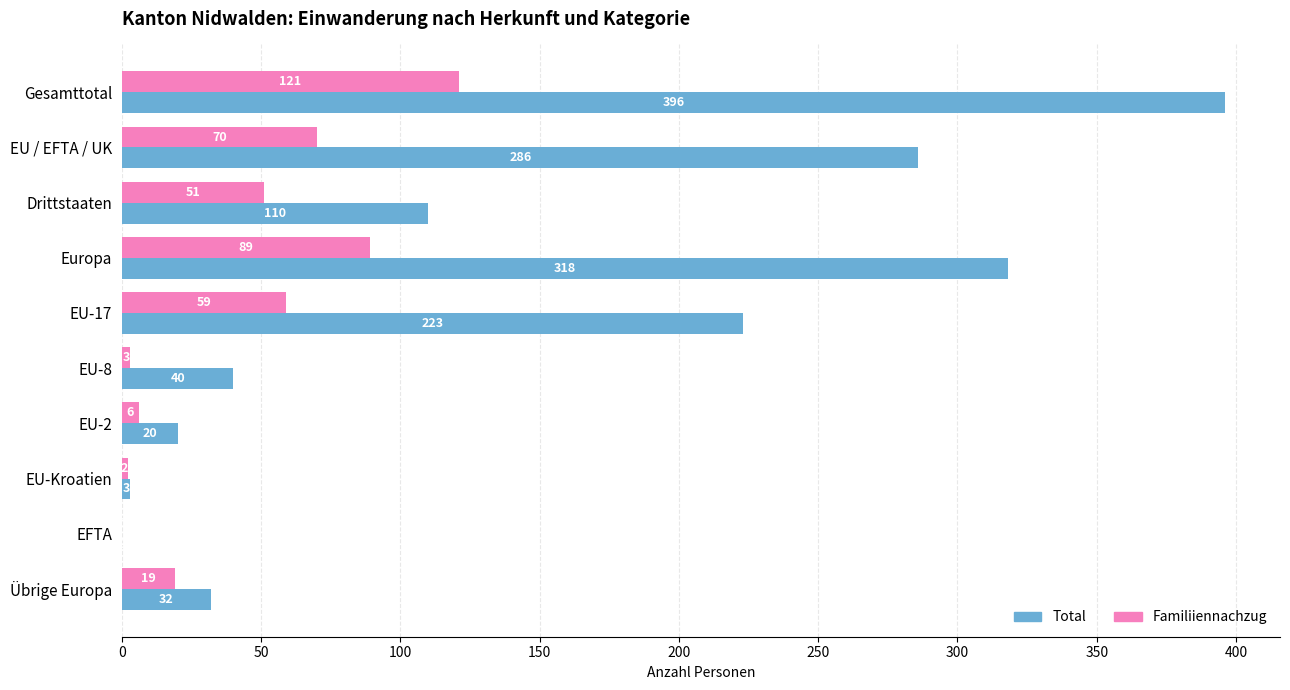

Which series has the largest total across all categories?

Total